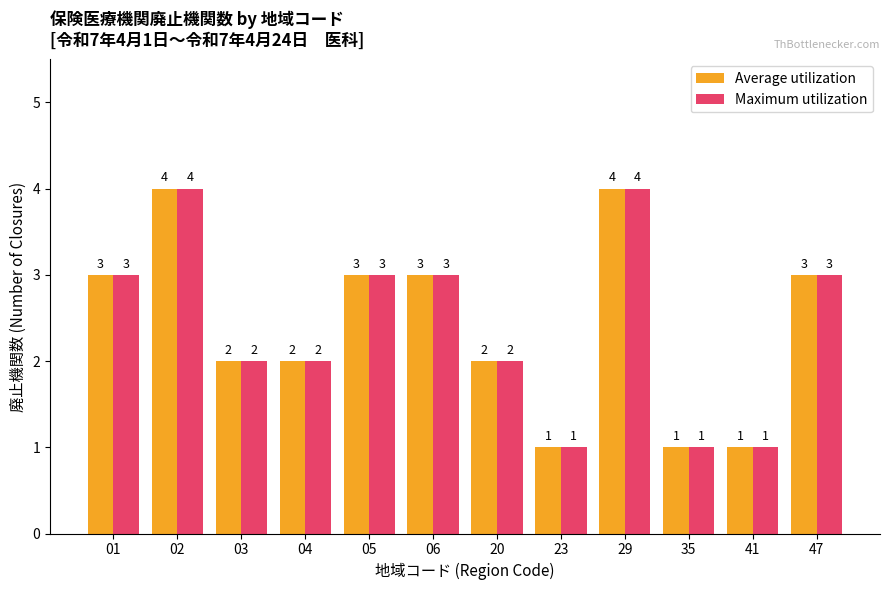

What is the approximate value of Maximum utilization at 05?

3